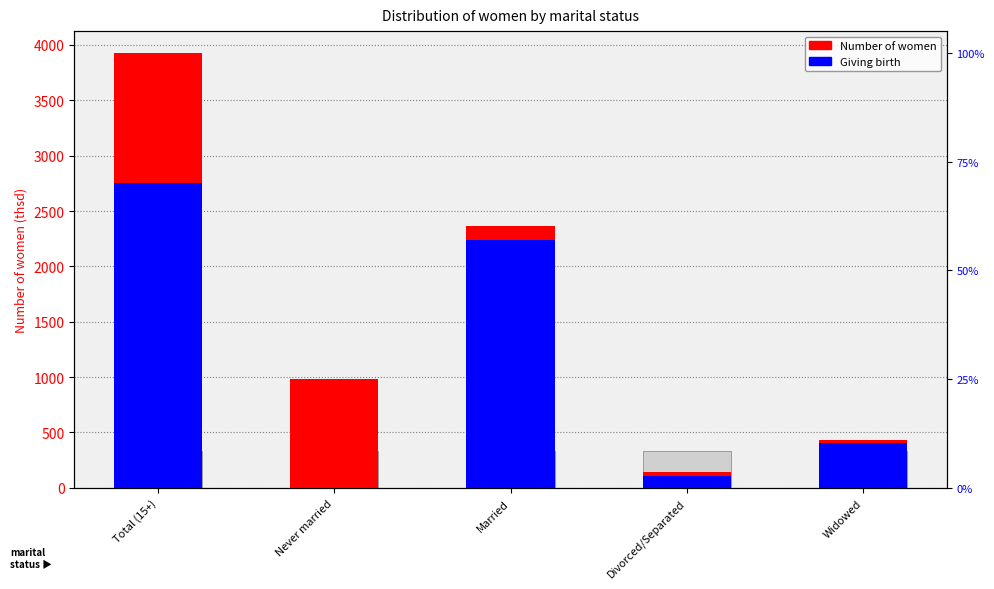

What is the value of the Number of women bar at the 1st from the left?

3928